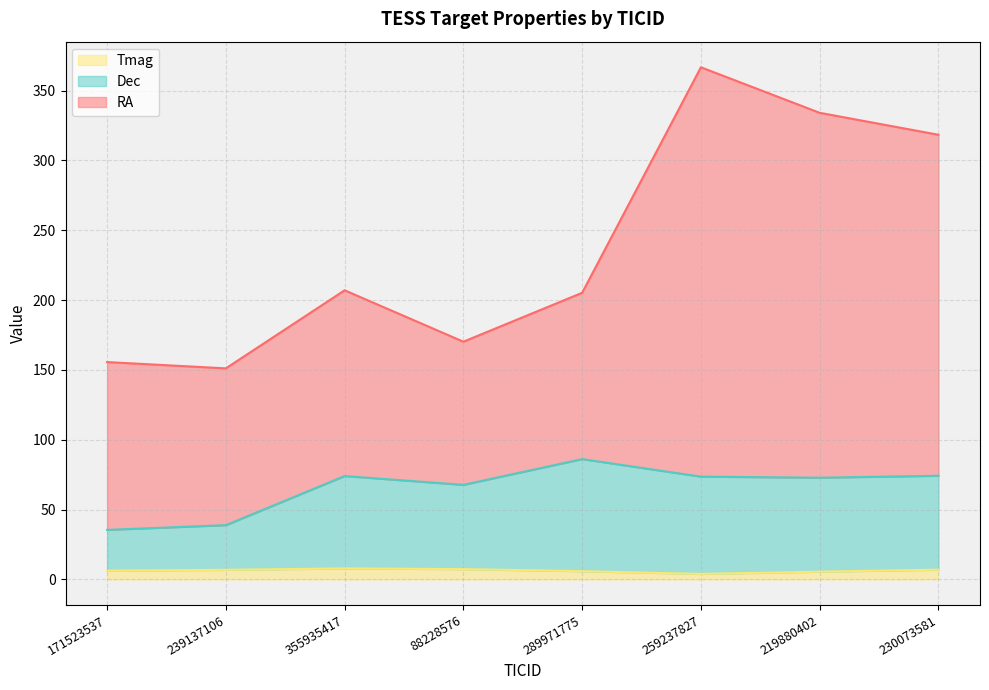

Rank the series by their average value, from lowest to highest.

Tmag, Dec, RA